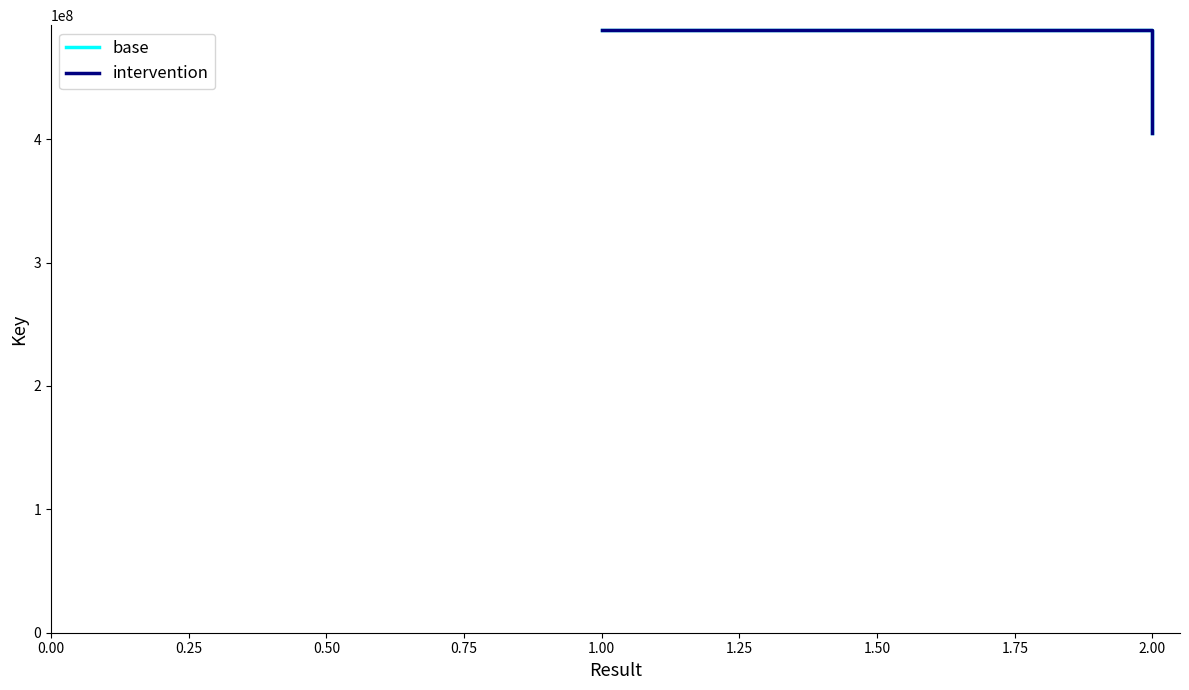

Reading left to right, transcribe all the data shown in this chart.

base: 488181101	404989672
intervention: 488181101	404989672